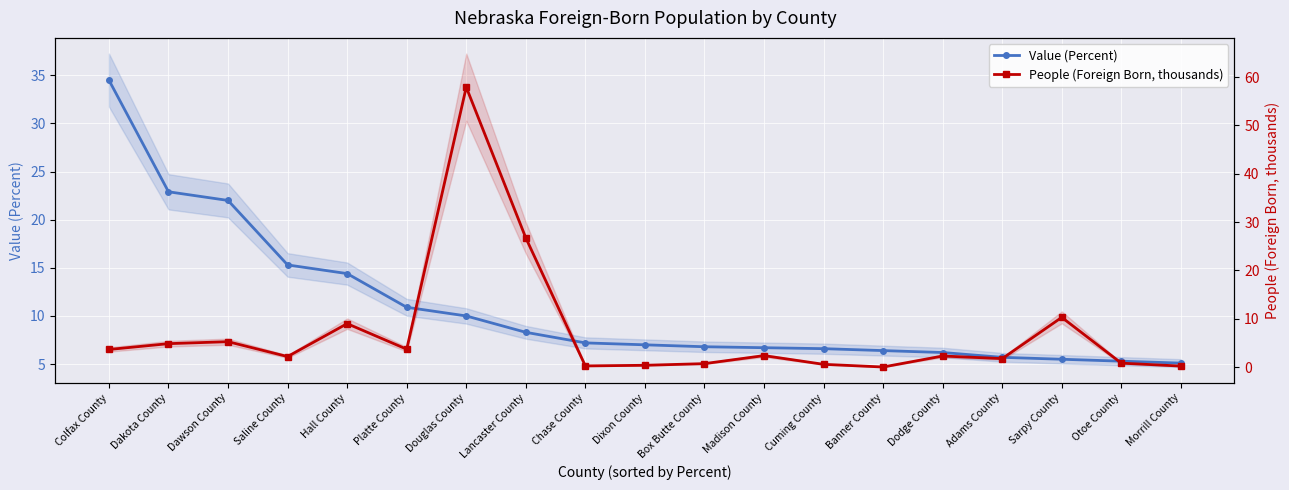

Which has a higher value, Sarpy County or Banner County?

Banner County